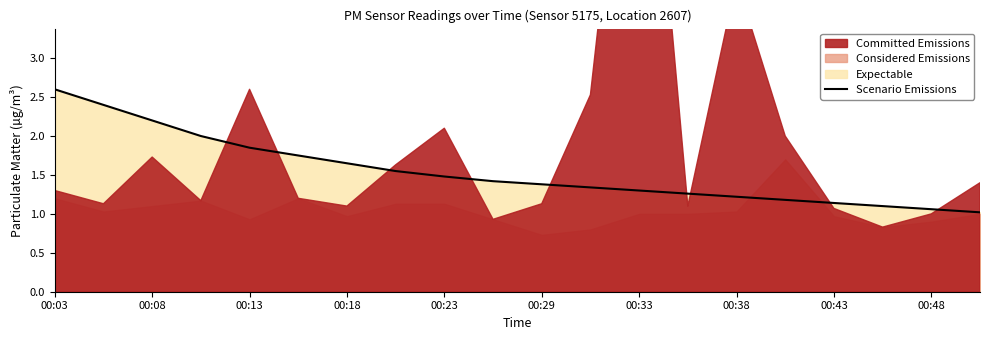

The value of Scenario Emissions at 00:18 is 0.5. True or false?

False